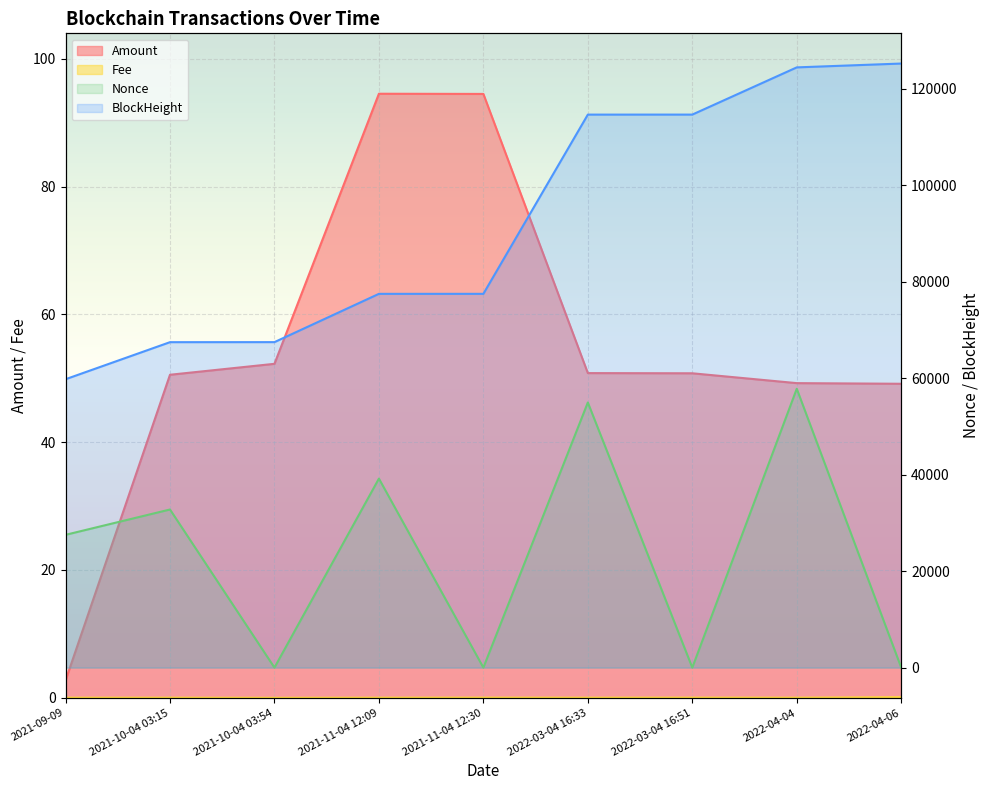

What is the difference between the second highest and second lowest values in the Nonce series?

54982.0